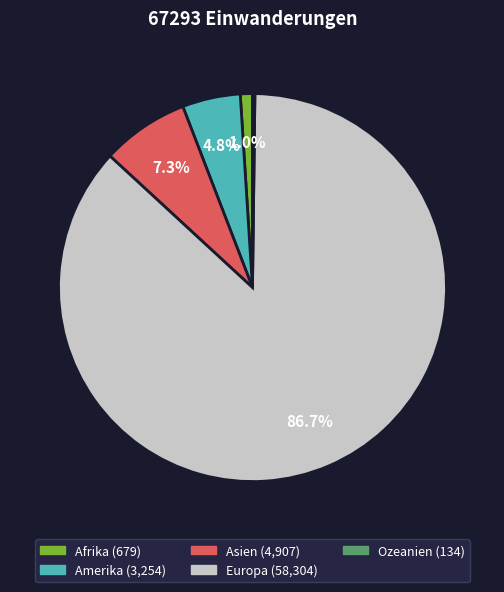

Is there any slice that represents more than half of the pie?

Yes